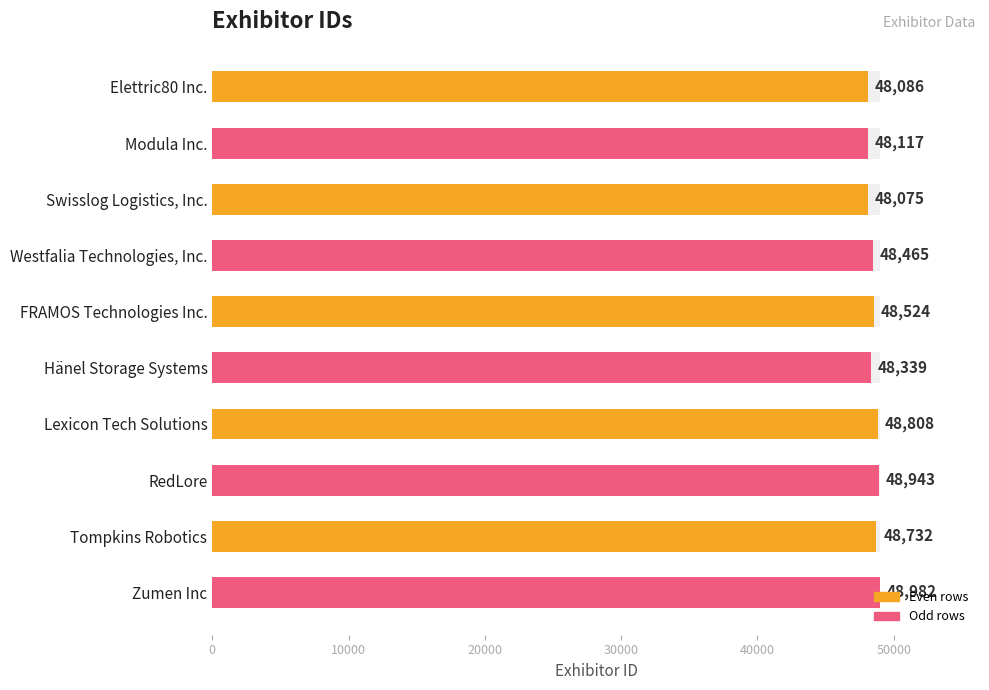

How many bars are there in total?

10